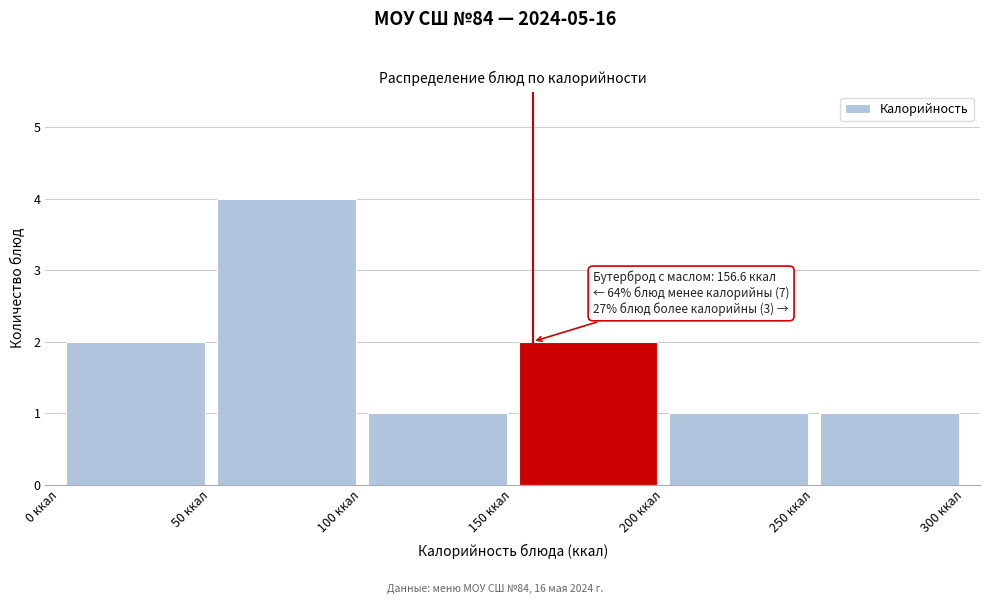

Which range on the x-axis has the tallest bar?

50 to 100